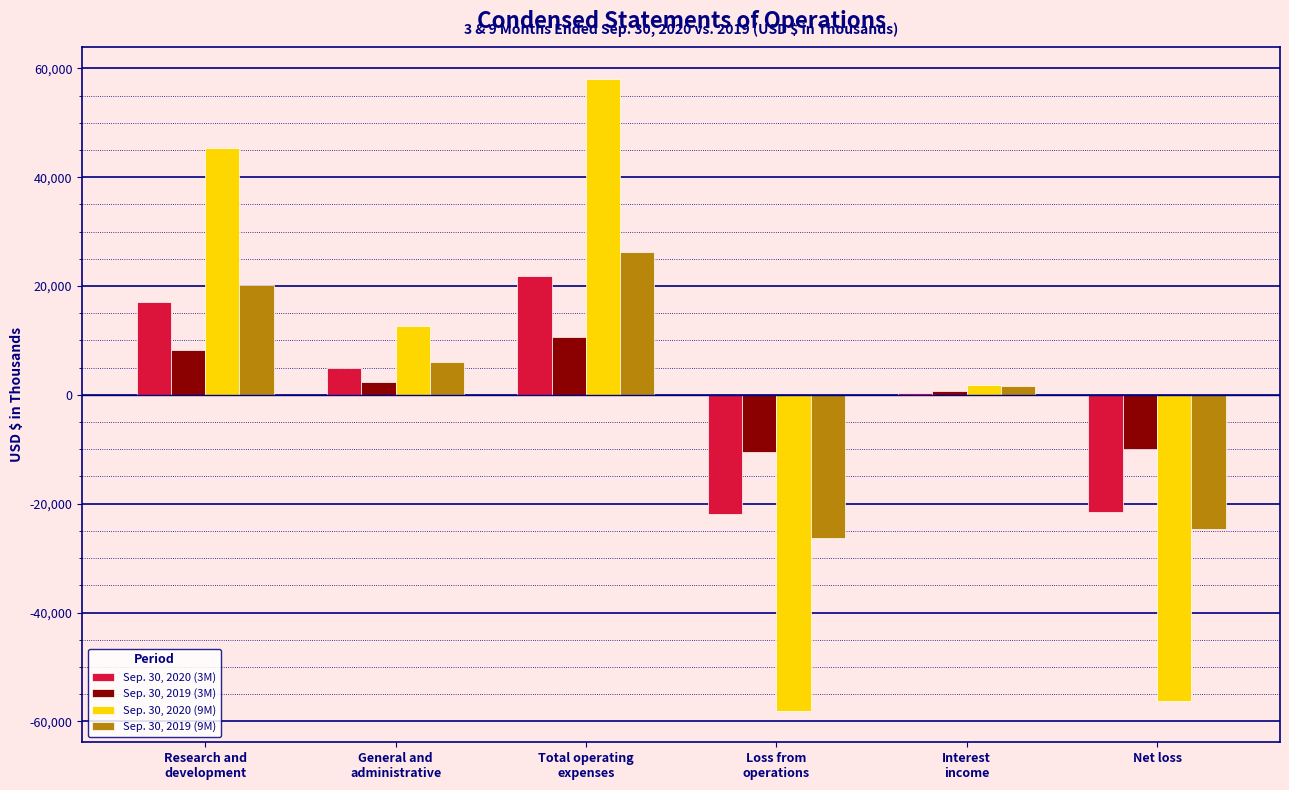

Are the bars grouped side by side (vs. stacked)?

Yes